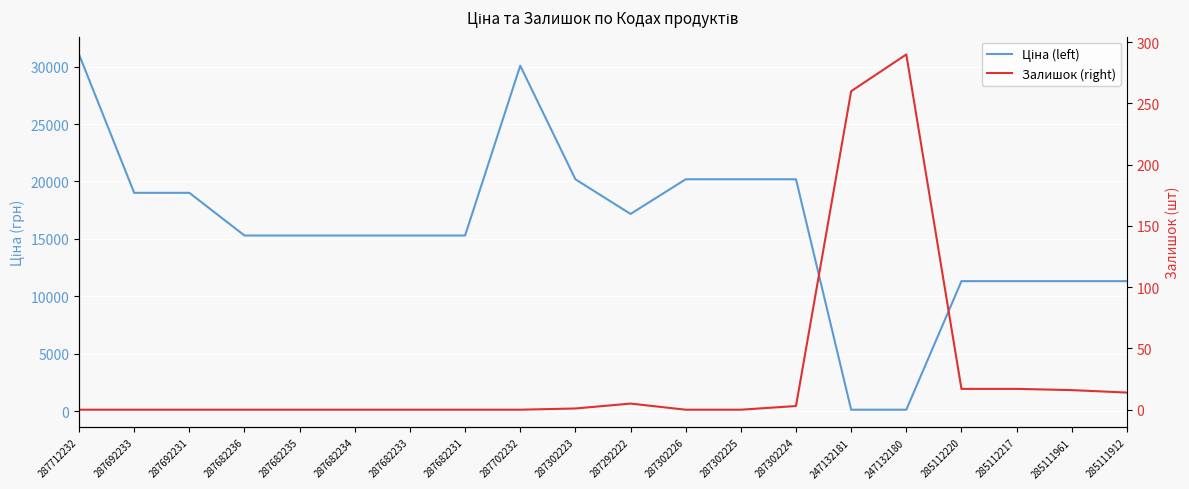

What position from the left is 287692231?

3